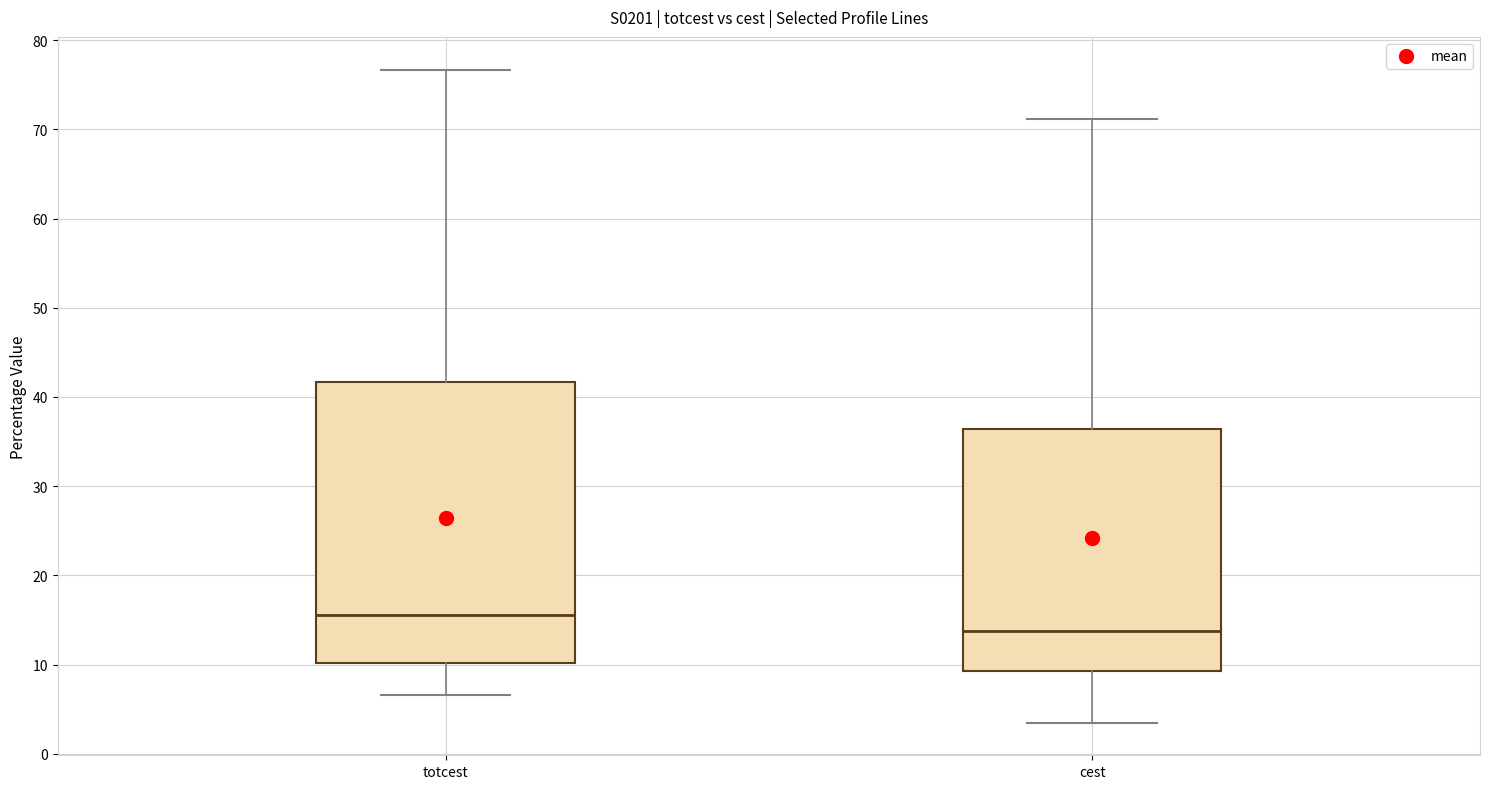

Reading left to right, read every box against the y-axis: the position of its median line, the range the box covers, and the ends of its whiskers. The values are not printed on the chart, so give them approximately, as read against the axis.

totcest: median 16, box 10 to 42, whiskers 7 to 77
cest: median 14, box 9 to 36, whiskers 4 to 71